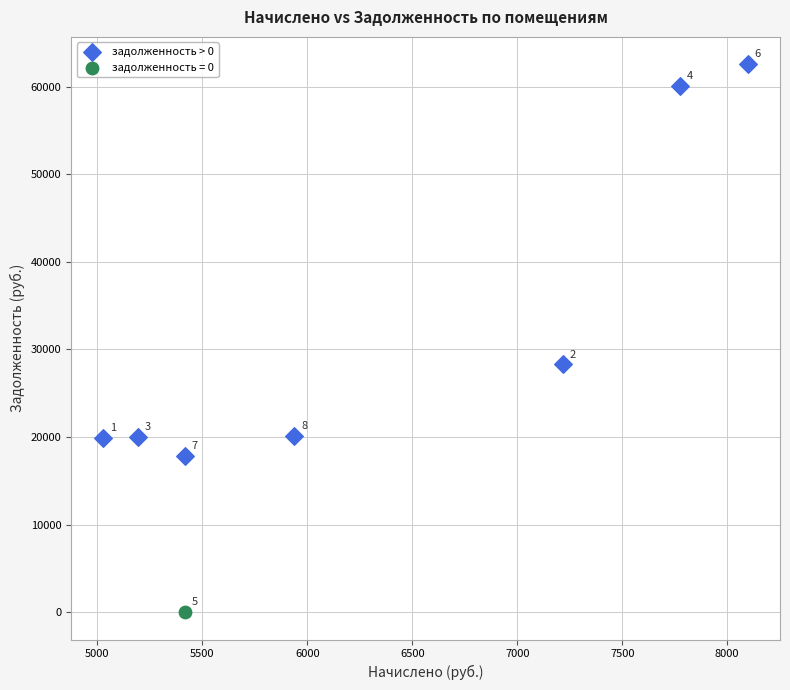

What are all the series names shown in the legend?

задолженность > 0, задолженность = 0